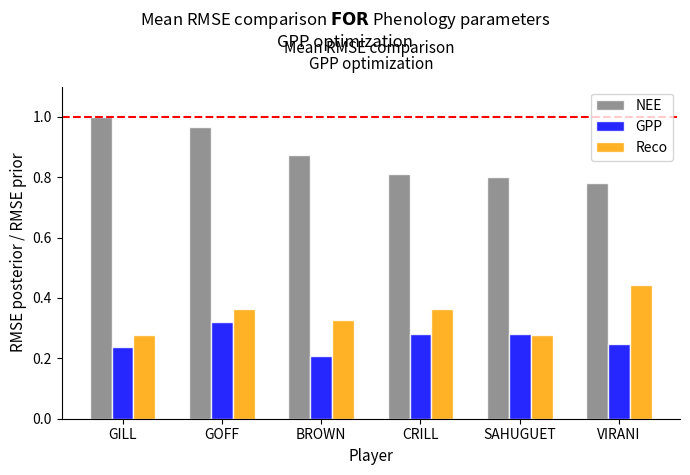

What is the label of the 3rd bar from the left?

BROWN